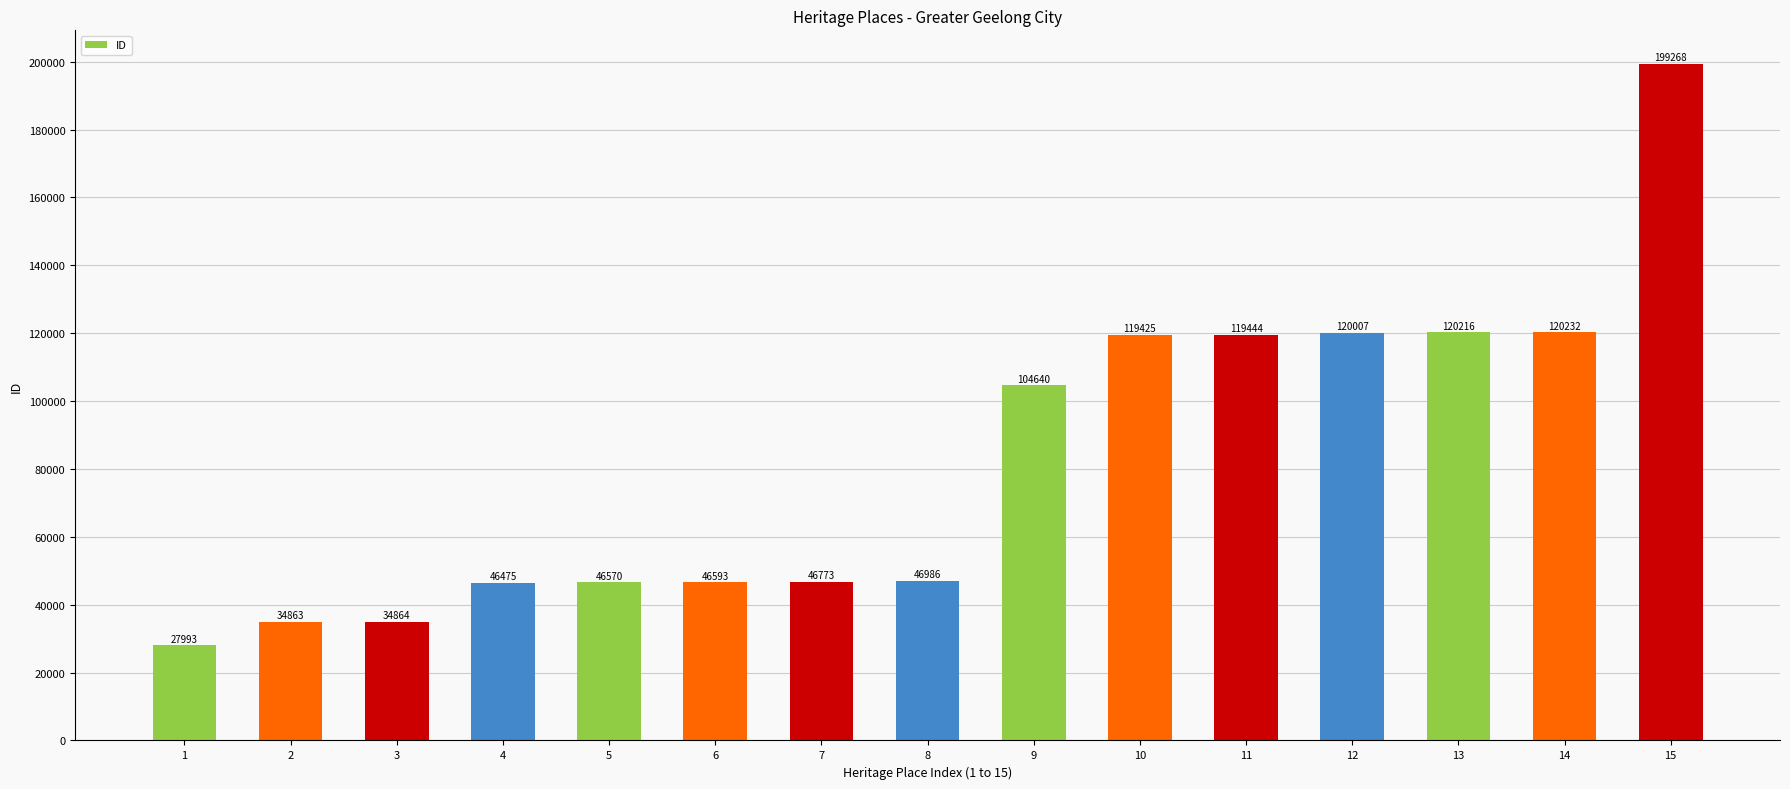

What is the value of the 1st bar from the left?

27993